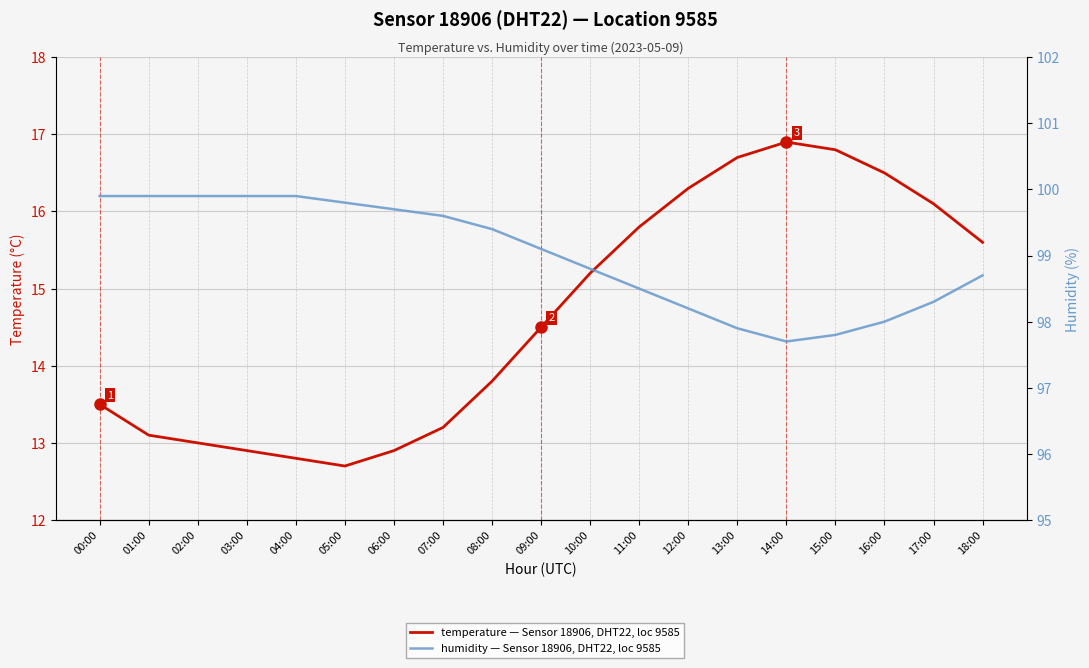

Rank the categories by humidity — Sensor 18906, DHT22, loc 9585 value from highest to lowest.

00:00, 01:00, 02:00, 03:00, 04:00, 05:00, 06:00, 07:00, 08:00, 09:00, 10:00, 18:00, 11:00, 17:00, 12:00, 16:00, 13:00, 15:00, 14:00